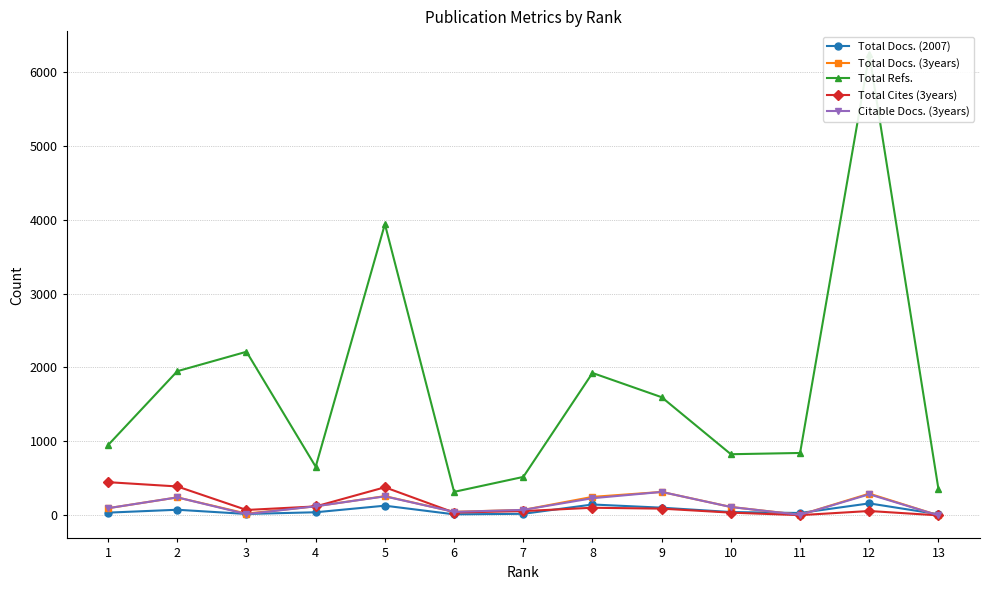

At which category is the sum across all series the highest?

12